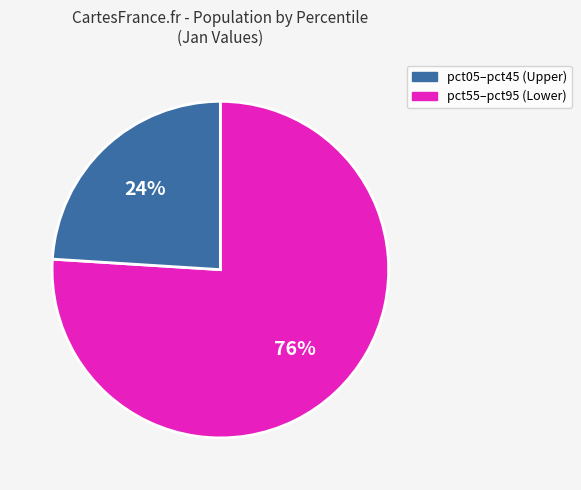

Does any single category account for the majority?

Yes